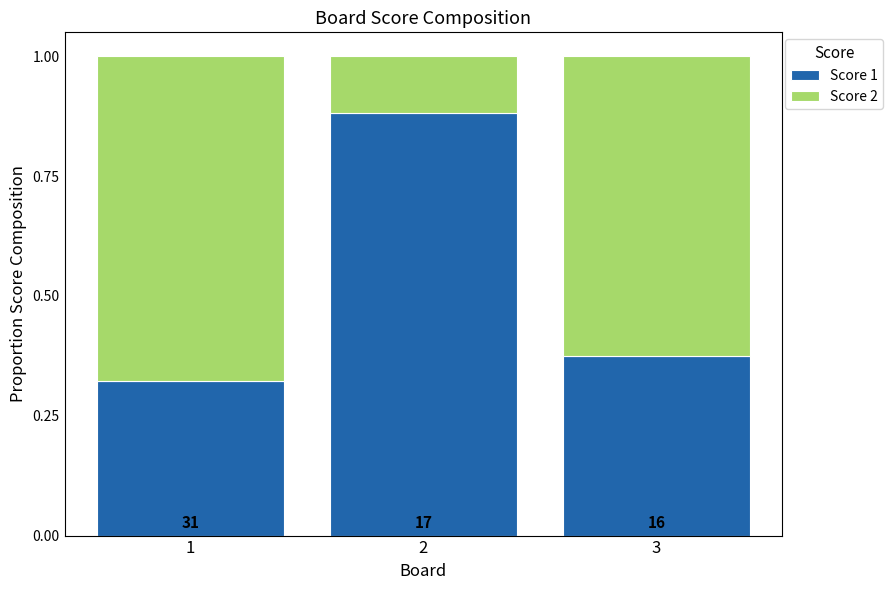

What are all the series names shown in the legend?

Score 1, Score 2